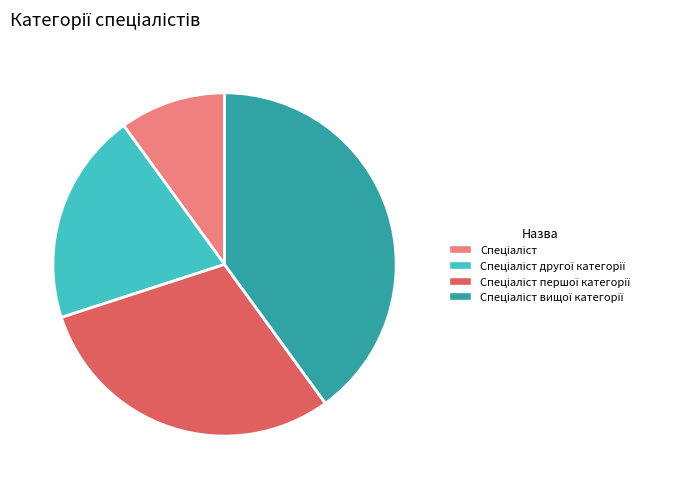

Is there a majority slice in this chart?

No